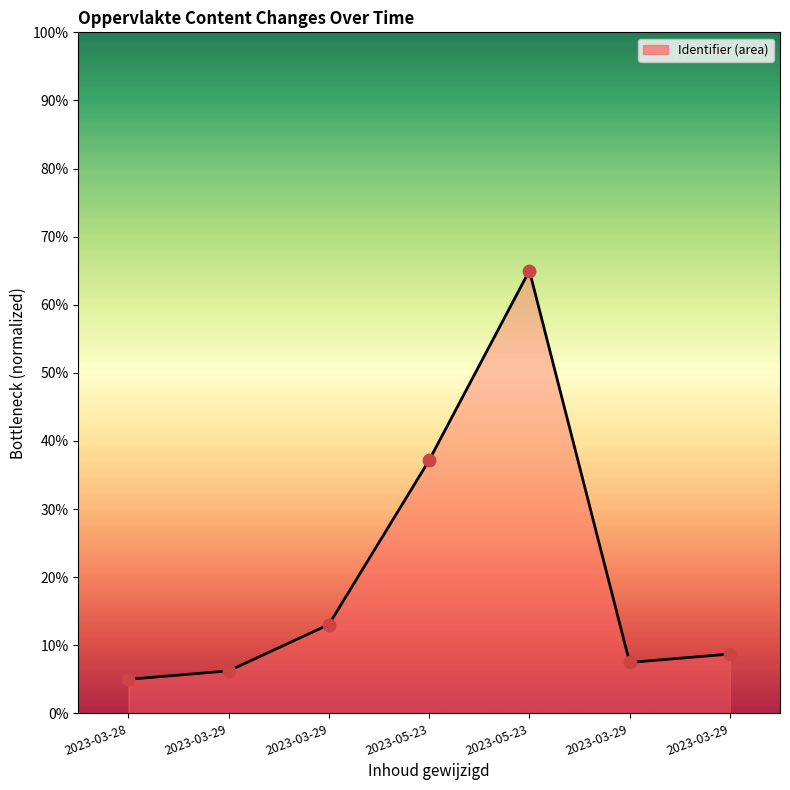

Between 2023-05-23 and 2023-03-29, which is larger?

2023-05-23